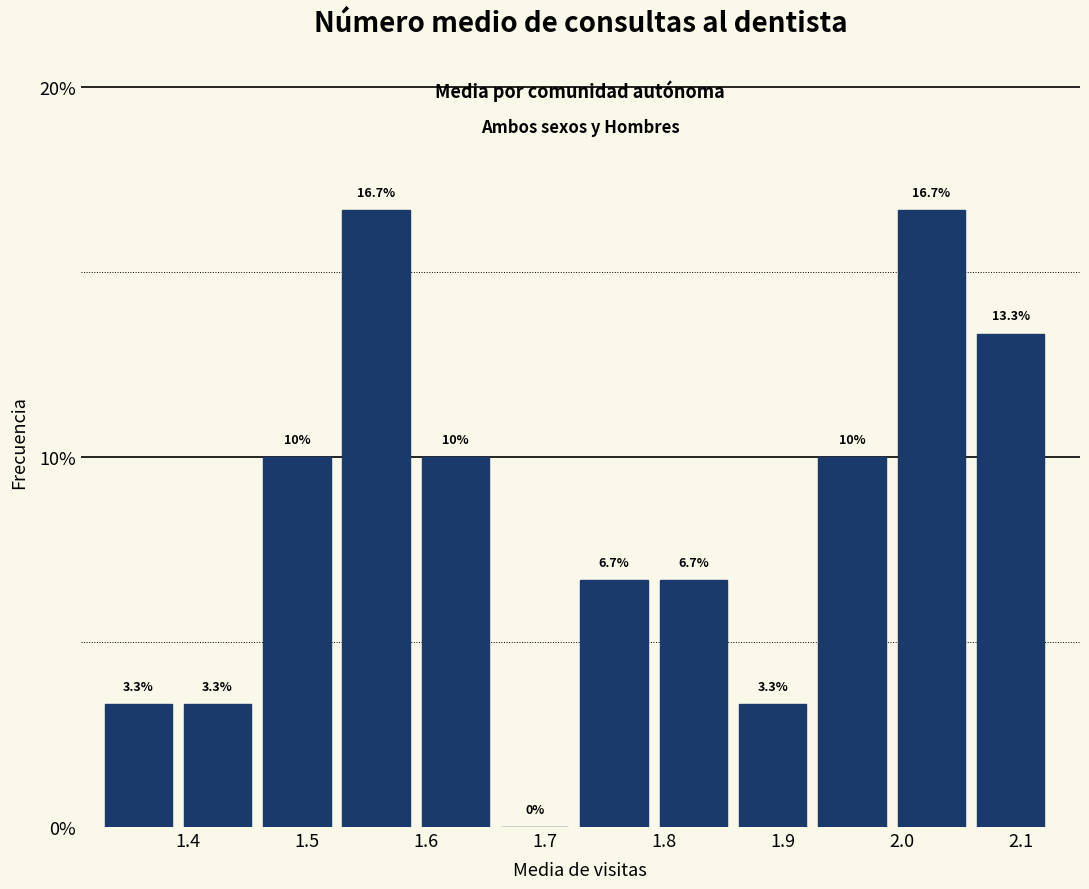

Reading left to right, transcribe this chart: for each bar, give the range it covers on the x-axis and its height. The bar edges are not printed on the chart, so give them approximately, as read against the axis.

1.33 to 1.40: 3.3
1.40 to 1.46: 3.3
1.46 to 1.53: 10.0
1.53 to 1.60: 16.7
1.60 to 1.66: 10.0
1.66 to 1.73: 0.0
1.73 to 1.80: 6.7
1.80 to 1.86: 6.7
1.86 to 1.93: 3.3
1.93 to 2.00: 10.0
2.00 to 2.06: 16.7
2.06 to 2.13: 13.3